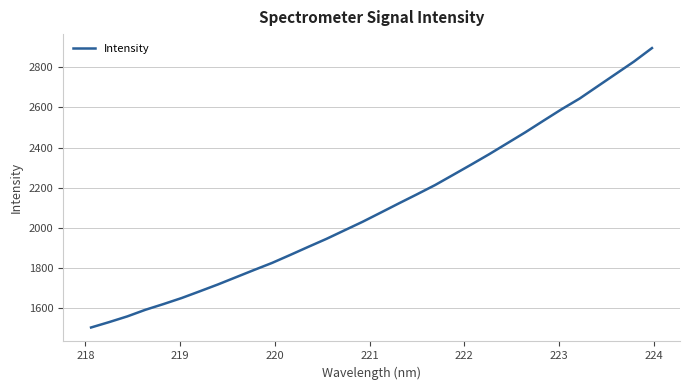

How many lines are shown in the chart?

1